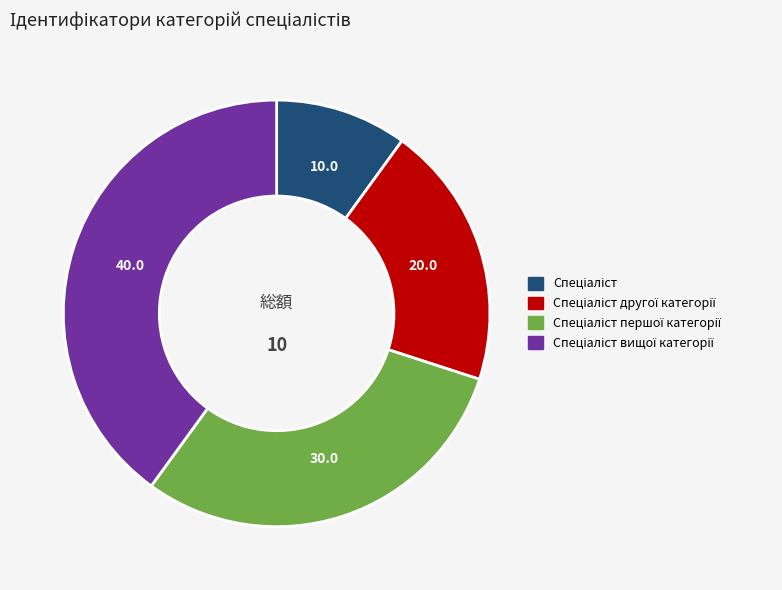

Is there any slice that represents more than half of the pie?

No